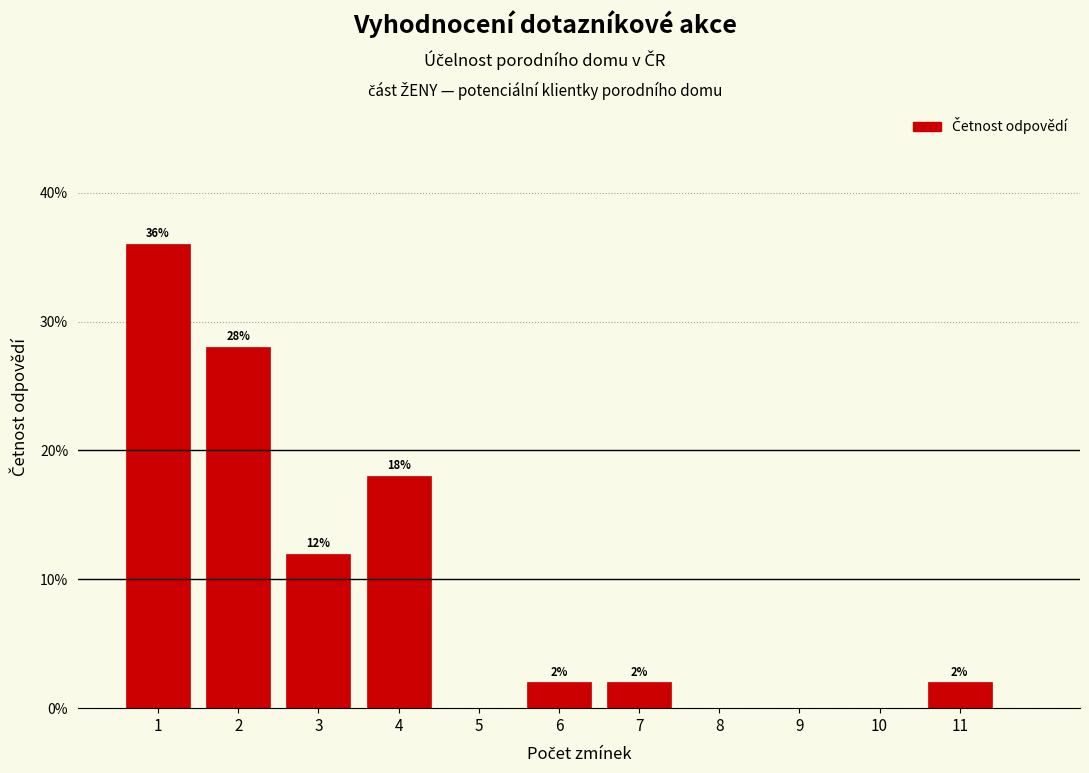

Reading right to left, extract all data points from this chart.

11=2.0	10=0.0	9=0.0	8=0.0	7=2.0	6=2.0	5=0.0	4=18.0	3=12.0	2=28.0	1=36.0